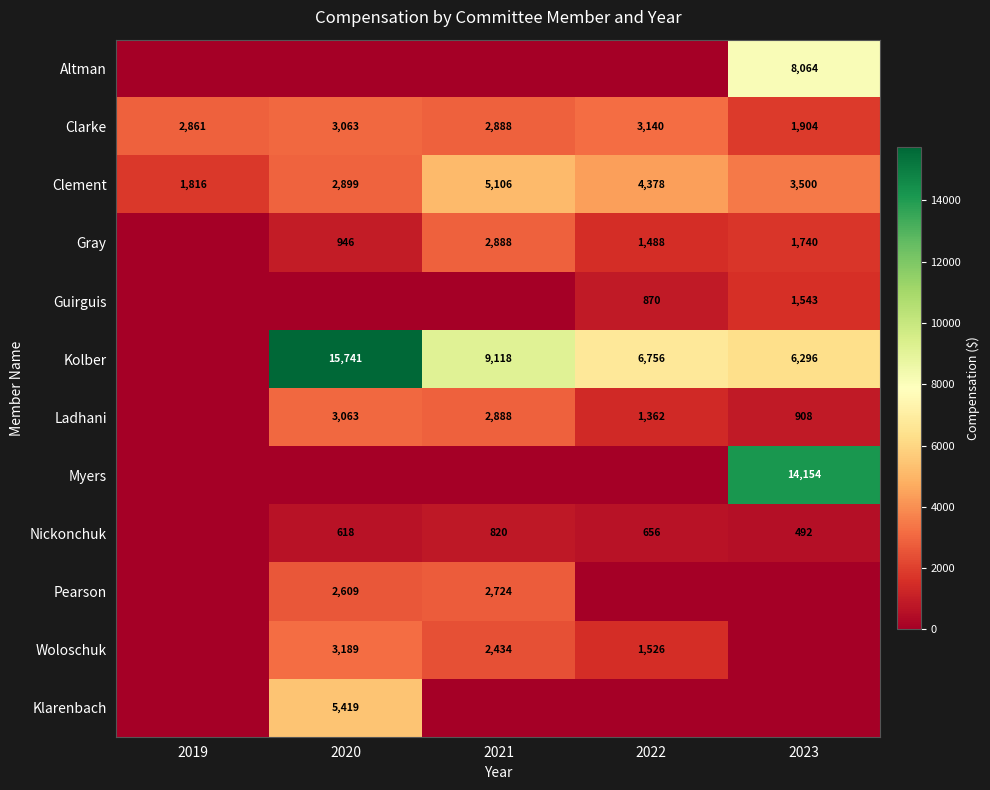

What is the maximum value for Clement?

5106